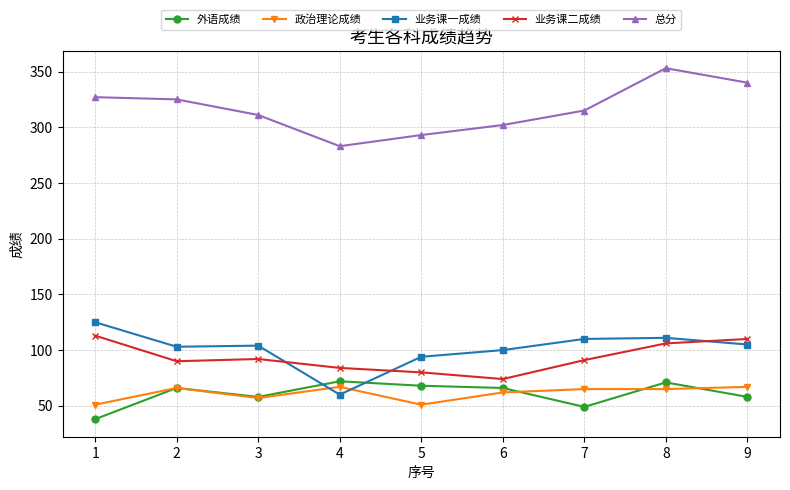

Is the value of 外语成绩 at 9 greater than the value of 政治理论成绩 at 2?

No